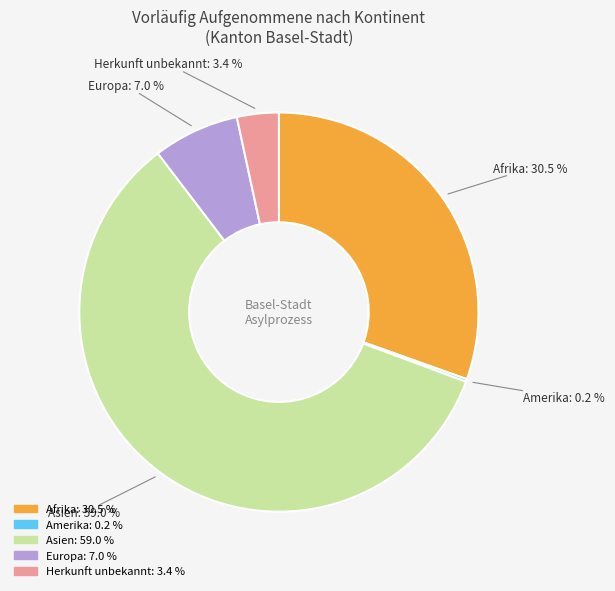

What is the ratio of the value at Afrika to the value at Europa?

4.4